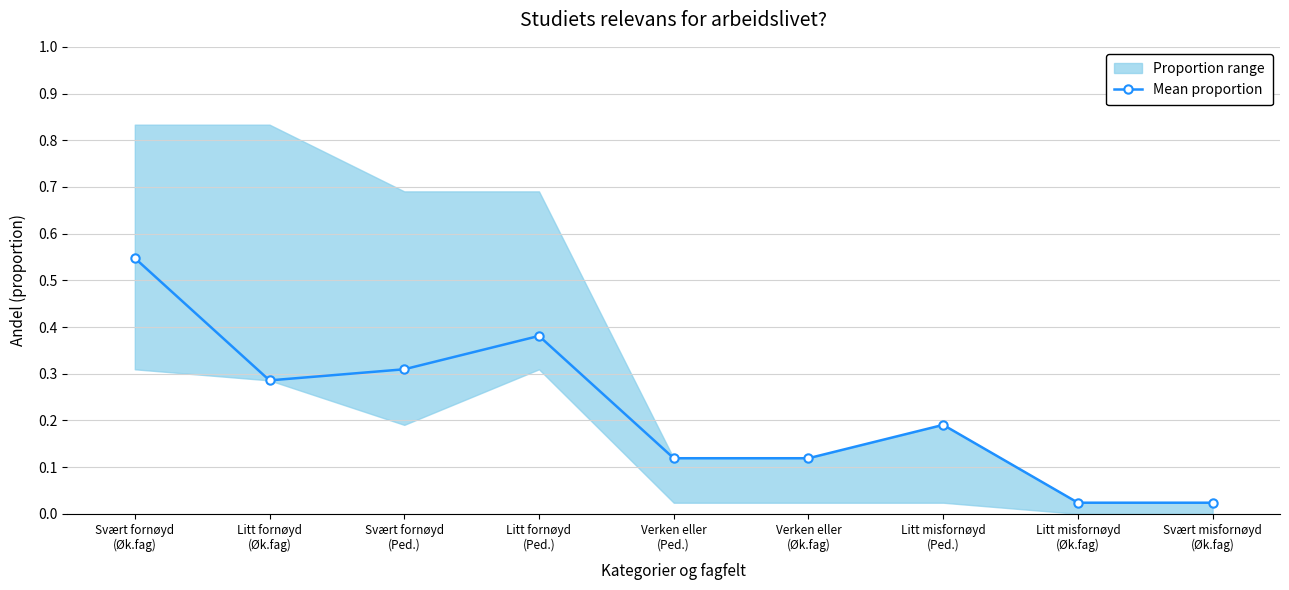

True or false: the data shows 0.1 at Verken eller
(Øk.fag).

True